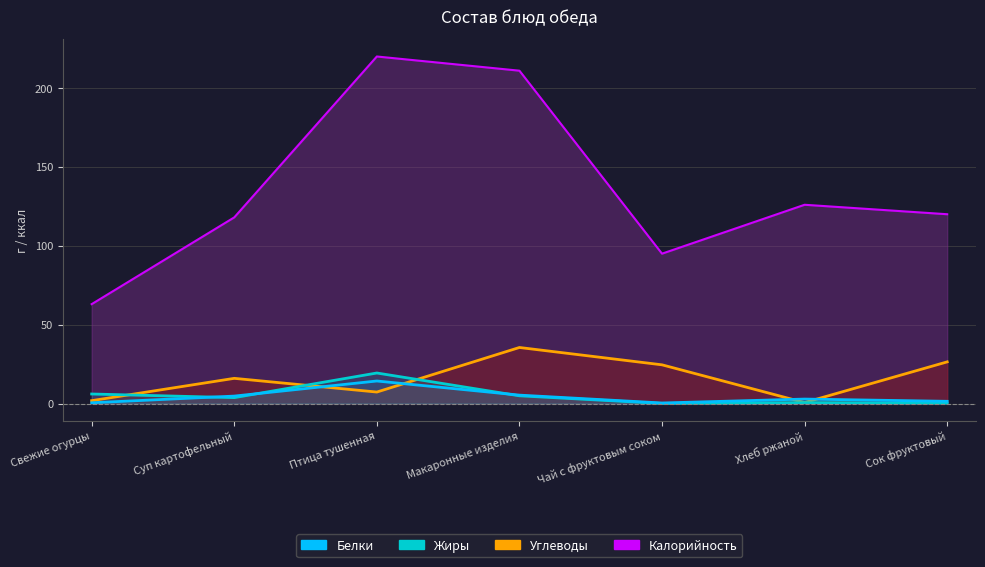

At how many categories does at least one series exceed 18?

1